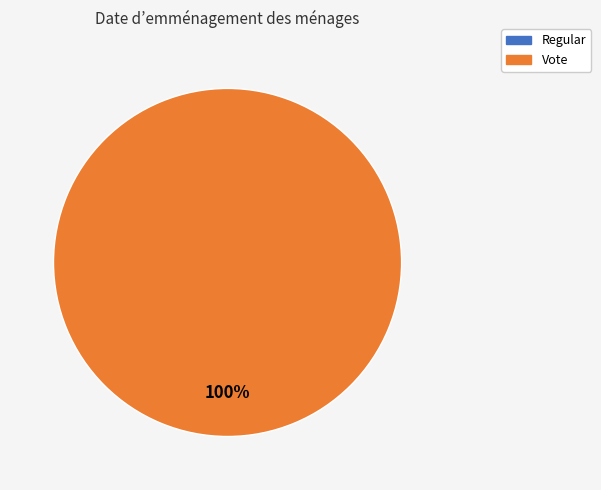

Rank the categories by value from lowest to highest.

Regular, Vote